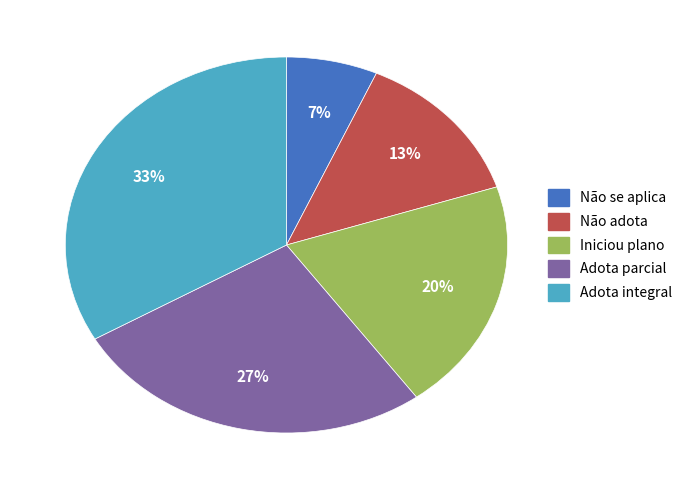

Which category has the smallest portion of the pie?

Não se aplica